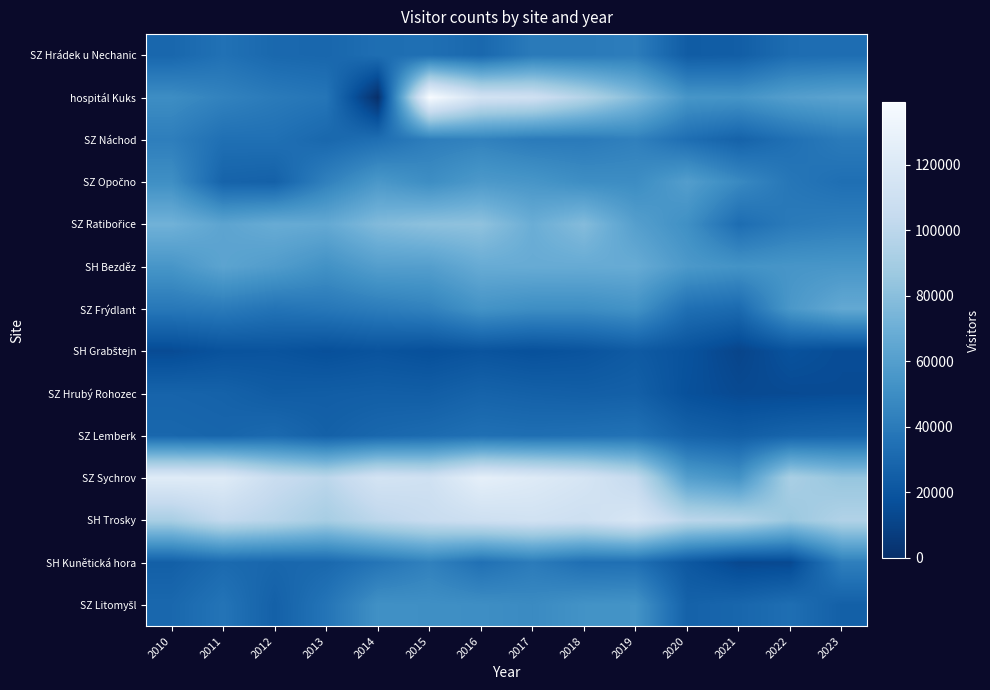

What is the difference between the highest and lowest values at 2012?

87782